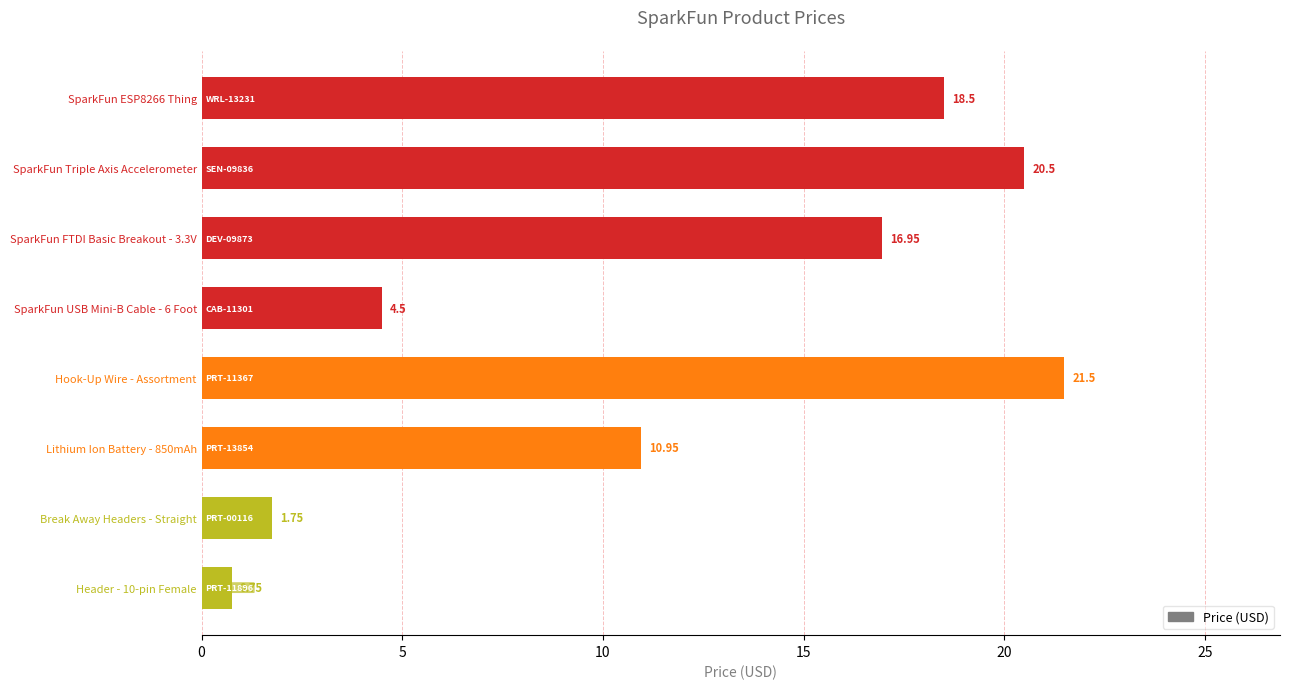

Which has a higher value, Hook-Up Wire - Assortment or SparkFun USB Mini-B Cable - 6 Foot?

Hook-Up Wire - Assortment